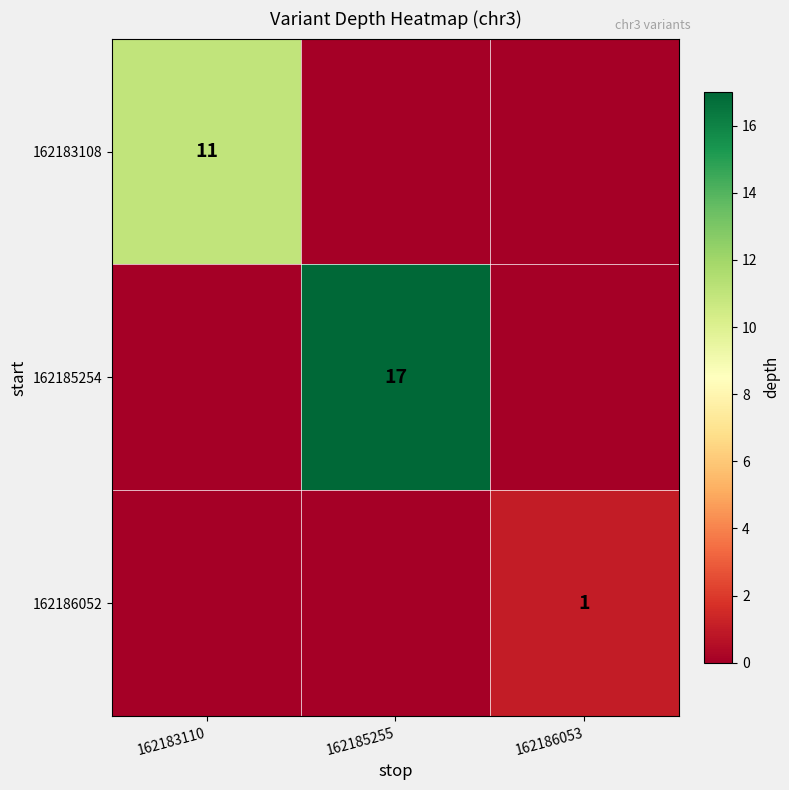

Is it true that 162183108 equals 16 at 162183110?

False